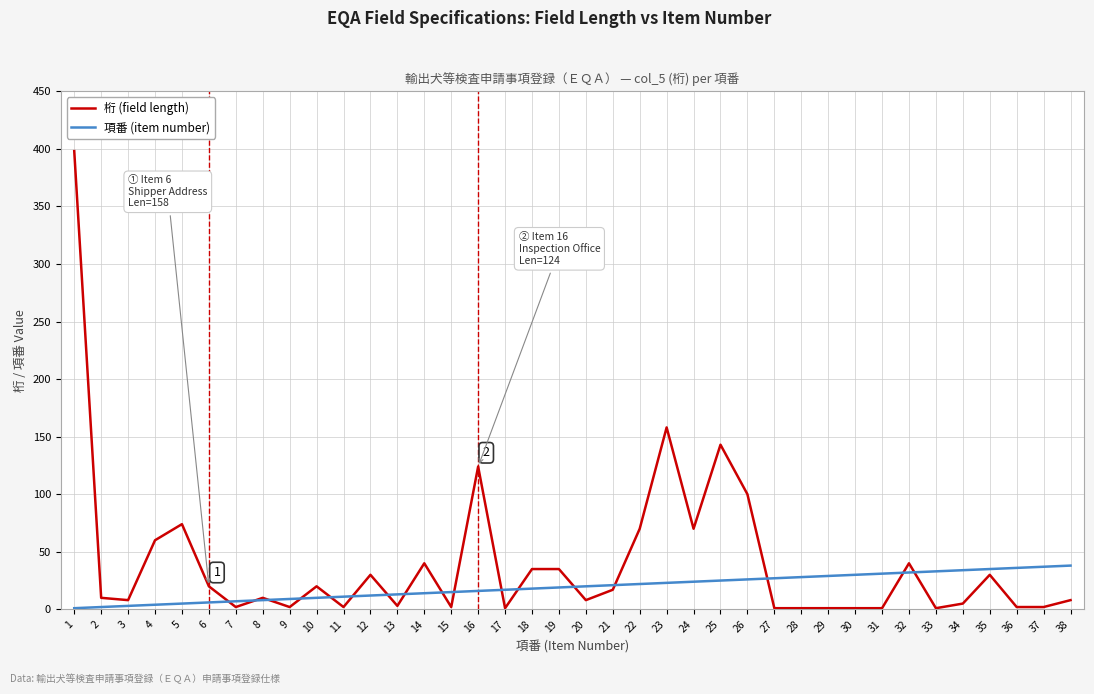

Is it true that 桁 (field length) equals 17 at 21?

True